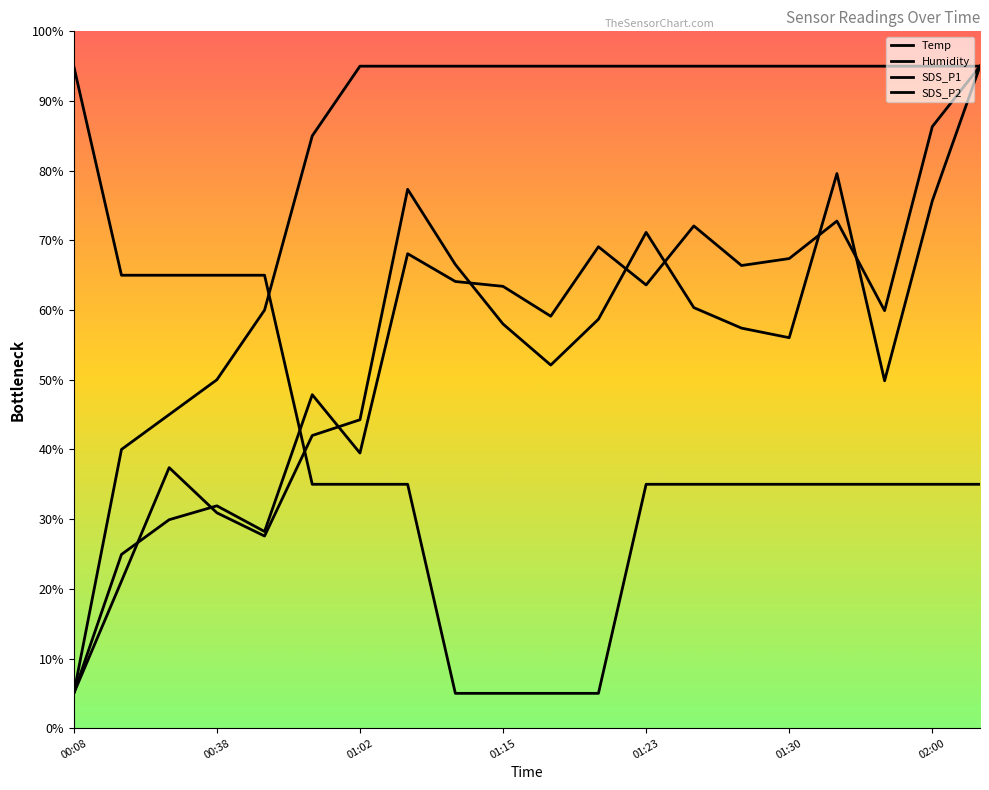

Is this an area chart (filled region under the line)?

No